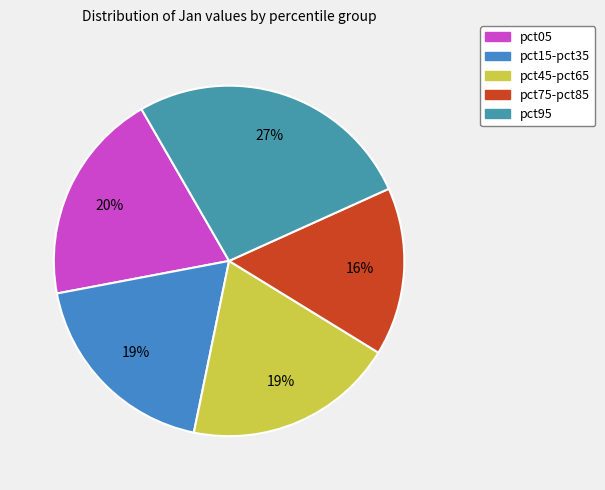

Is the sum of pct95 and pct05 greater than half?

No